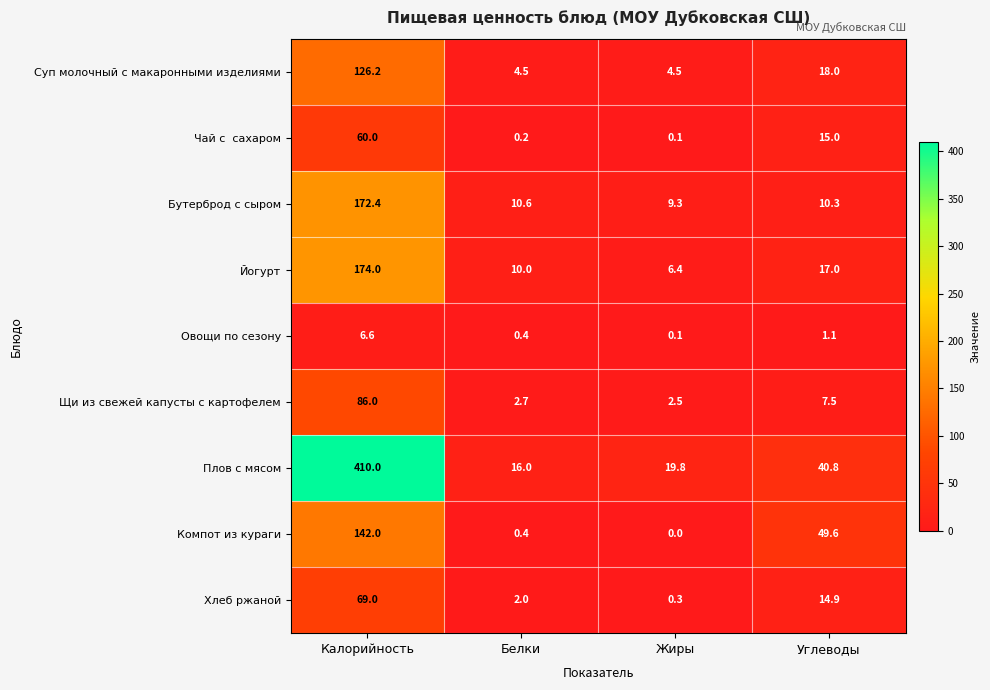

Read the Суп молочный с макаронными изделиями value at Жиры.

4.5